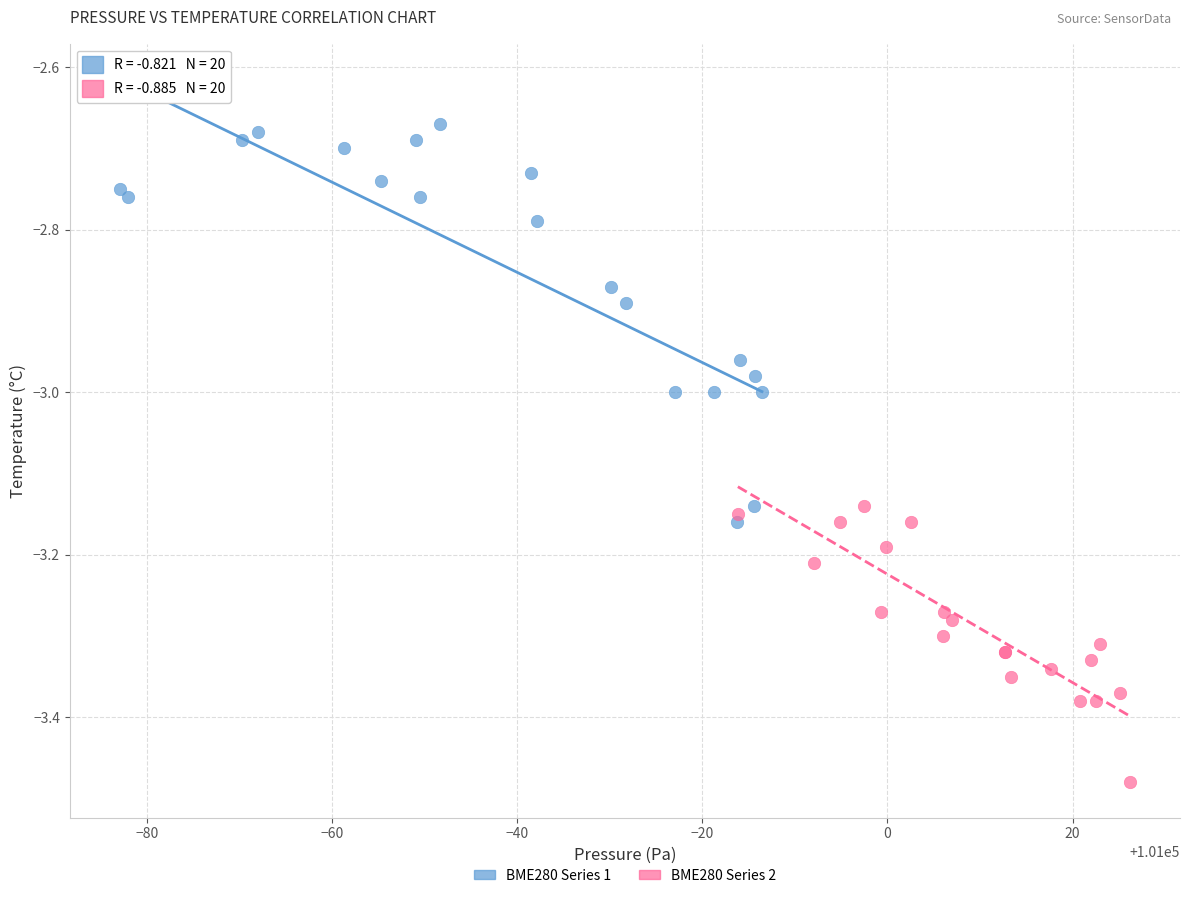

Which series reaches the minimum Y coordinate?

BME280 Series 2